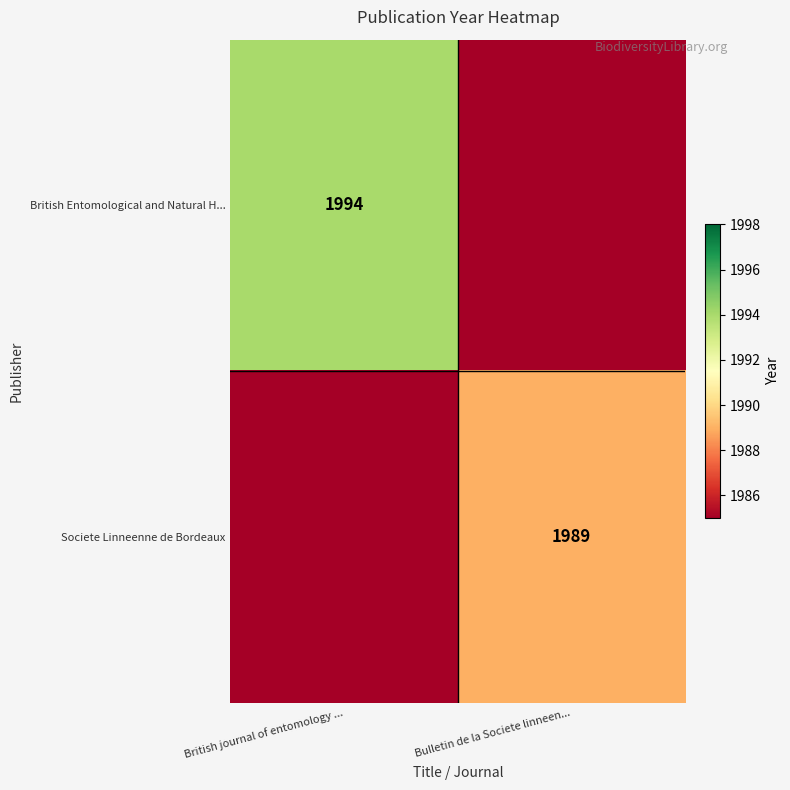

The value of British Entomological and Natural H... at British journal of entomology ... is 1994. True or false?

True